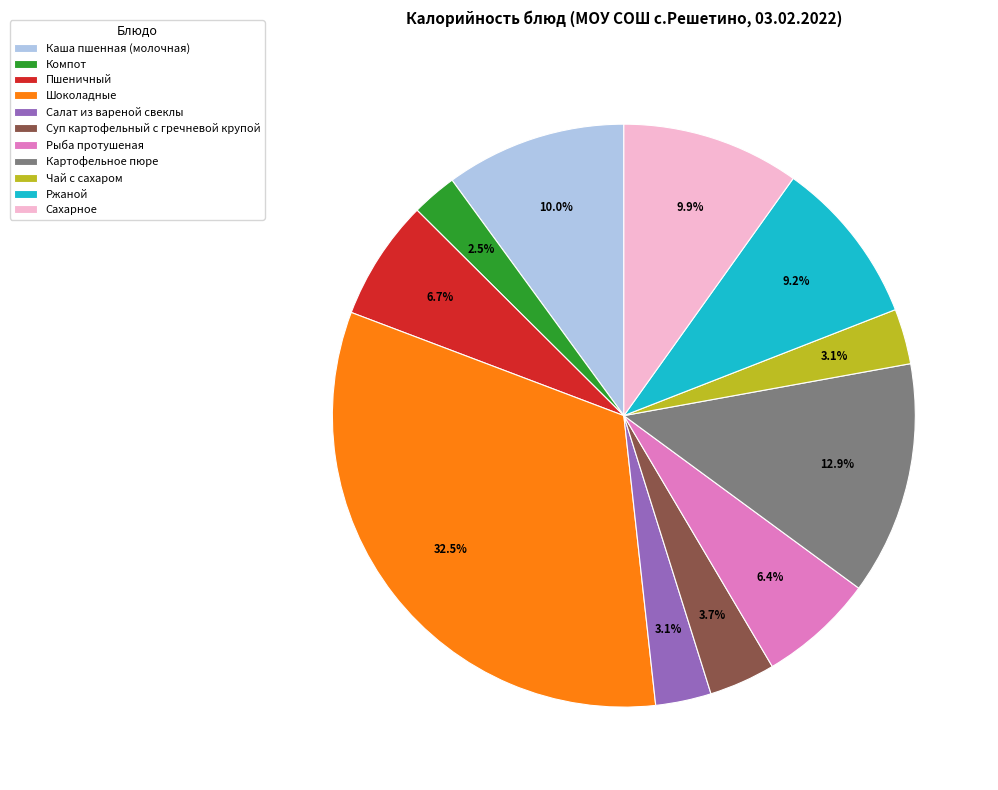

The Картофельное пюре slice represents 13% of the pie. True or false?

True